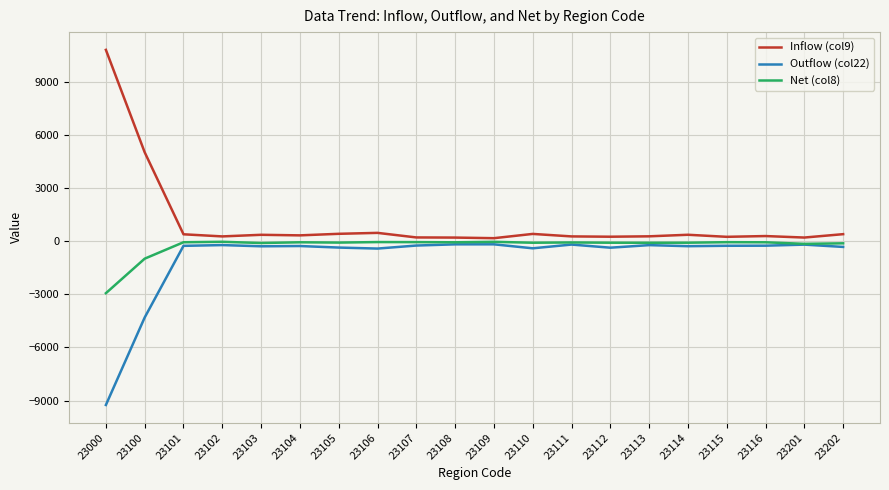

Which series has the largest range (max minus min)?

Inflow (col9)